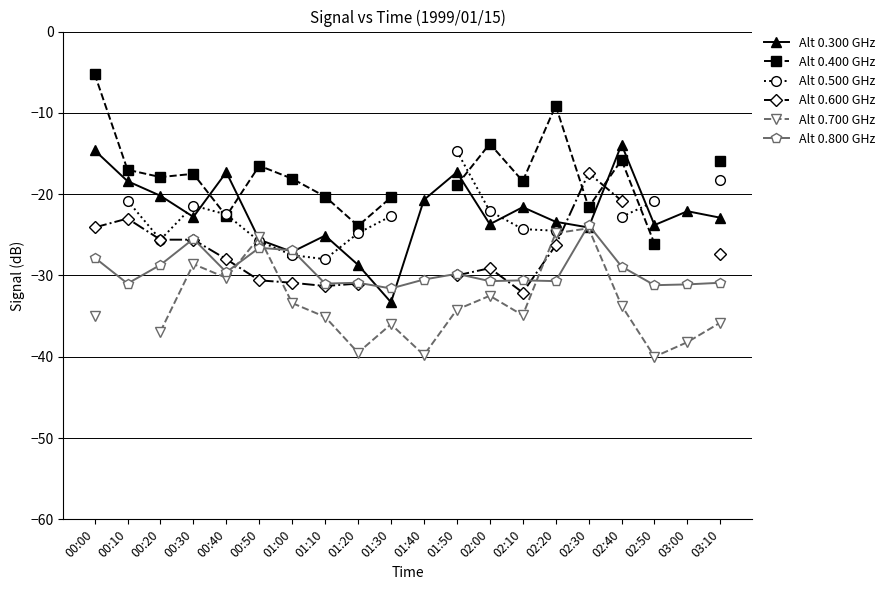

At which category does Alt 0.500 GHz reach its first local valley?

00:20